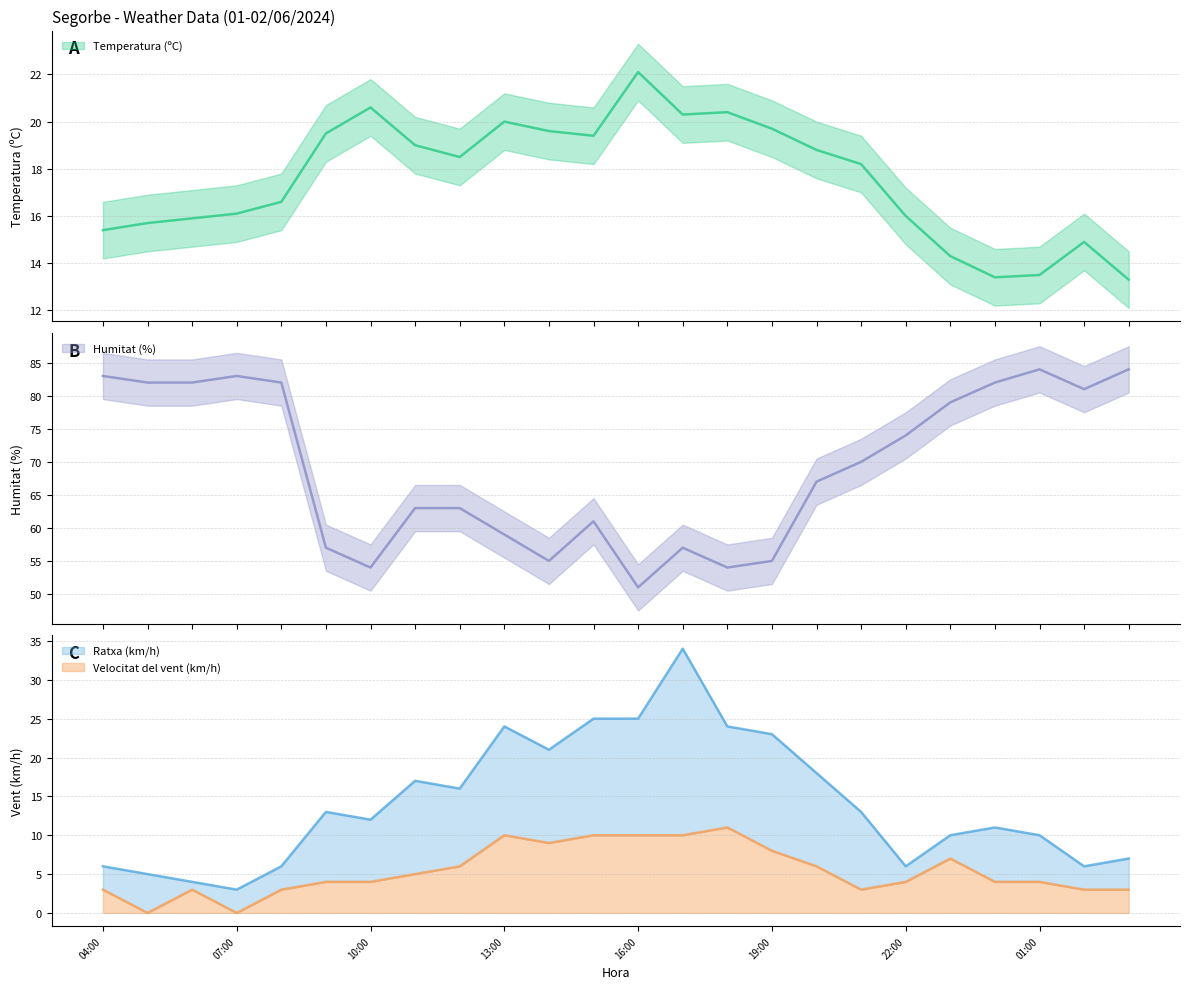

At how many categories does at least one series exceed 1?

24